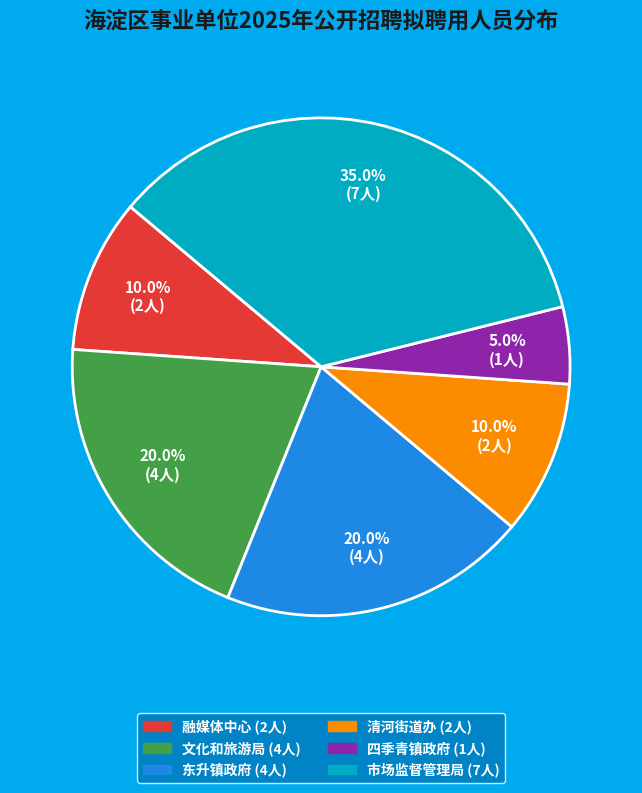

Is there a majority slice in this chart?

No